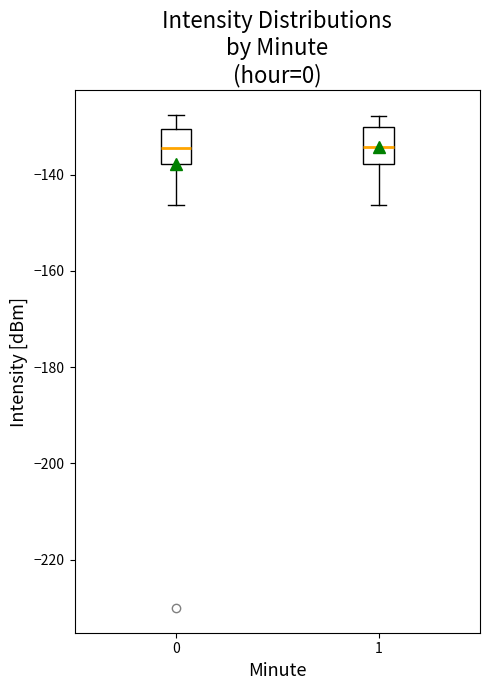

Reading left to right, read every box against the y-axis: the position of its median line, the range the box covers, and the ends of its whiskers. The values are not printed on the chart, so give them approximately, as read against the axis.

0: median -134, box -138 to -130, whiskers -146 to -128
1: median -134, box -138 to -130, whiskers -146 to -128